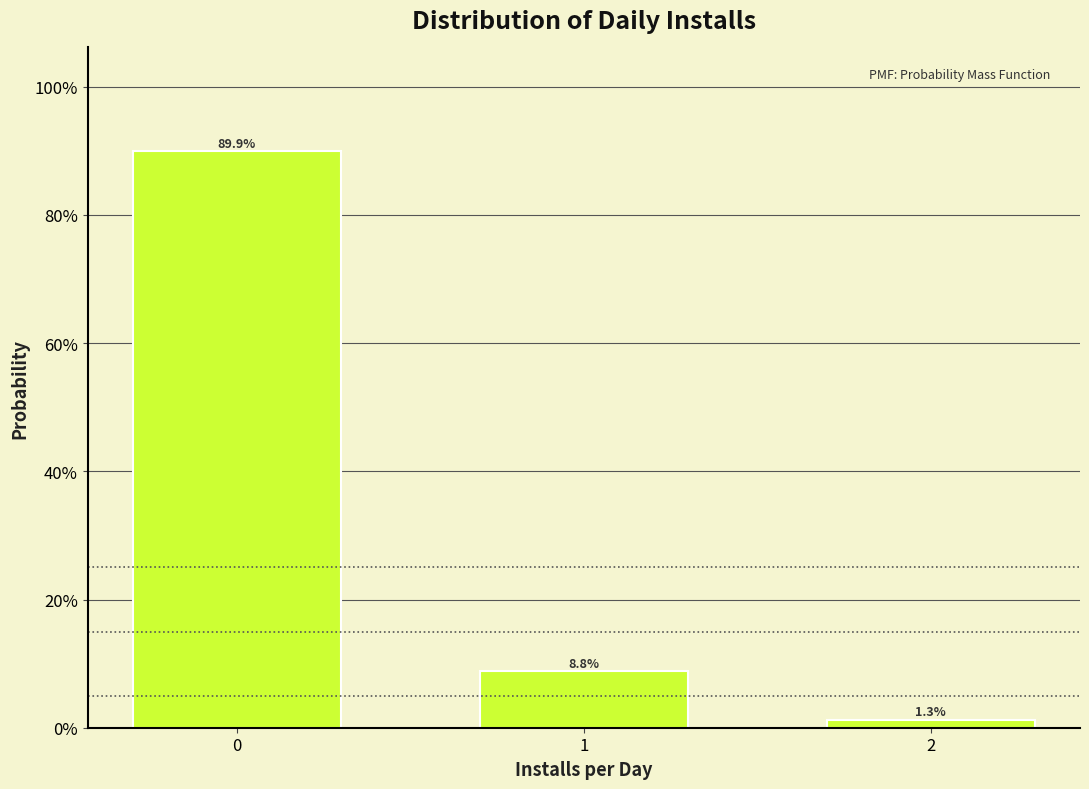

Are the bars horizontal?

No